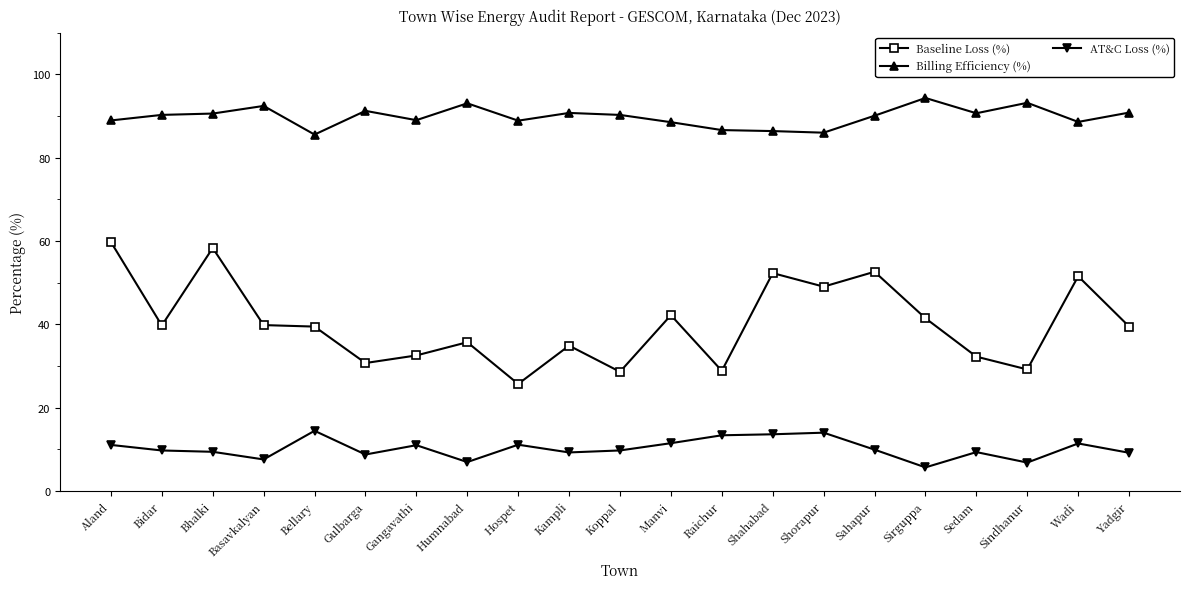

List the series in order of their overall mean, highest first.

Billing Efficiency (%), Baseline Loss (%), AT&C Loss (%)